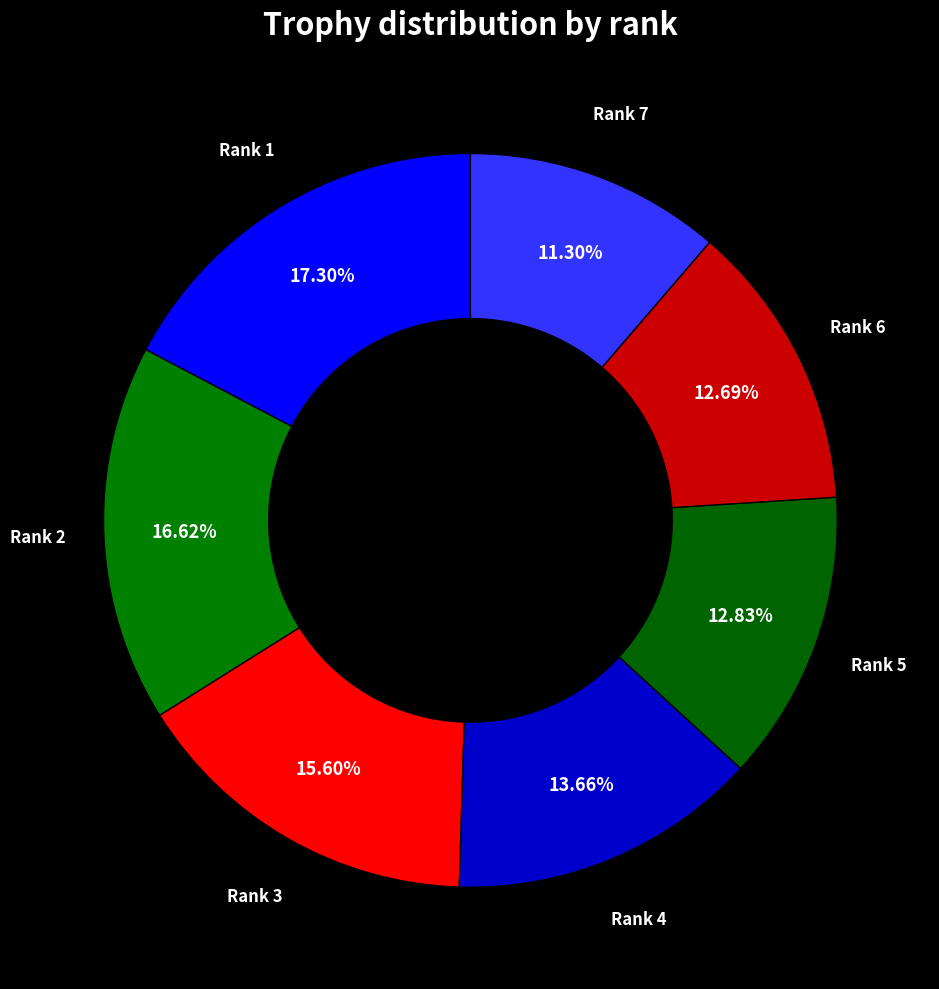

Which category has the biggest portion of the pie?

Rank 1